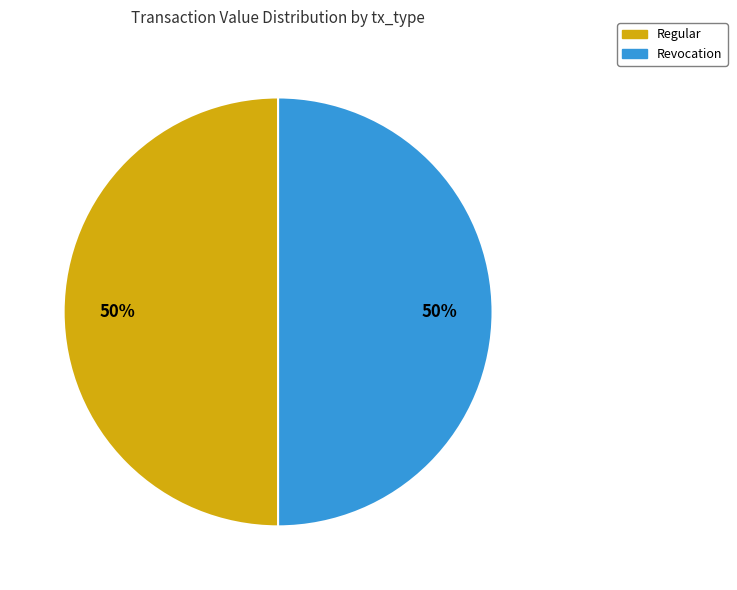

Approximately how many times larger is the value at Regular compared to Revocation?

1.0